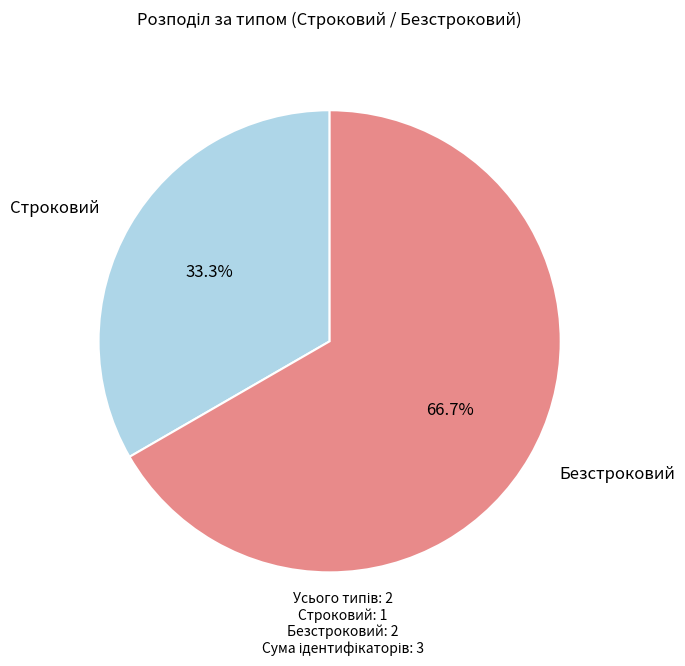

Count the number of slices in the pie.

2